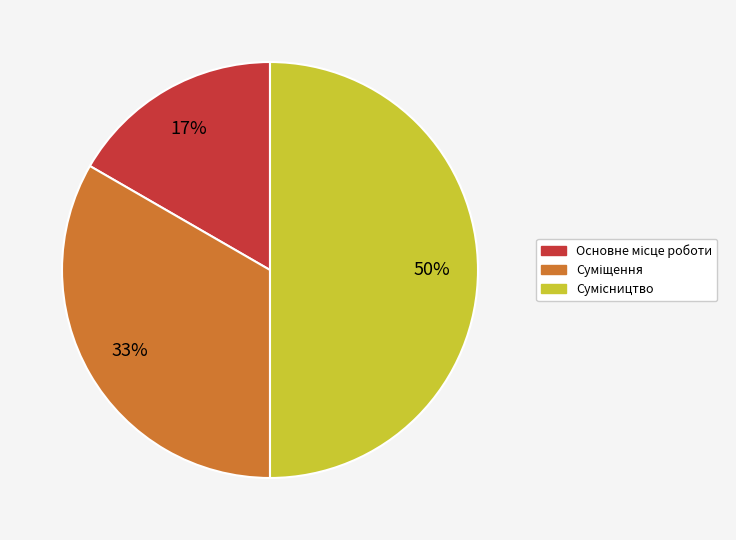

How many slices are in this pie chart?

3